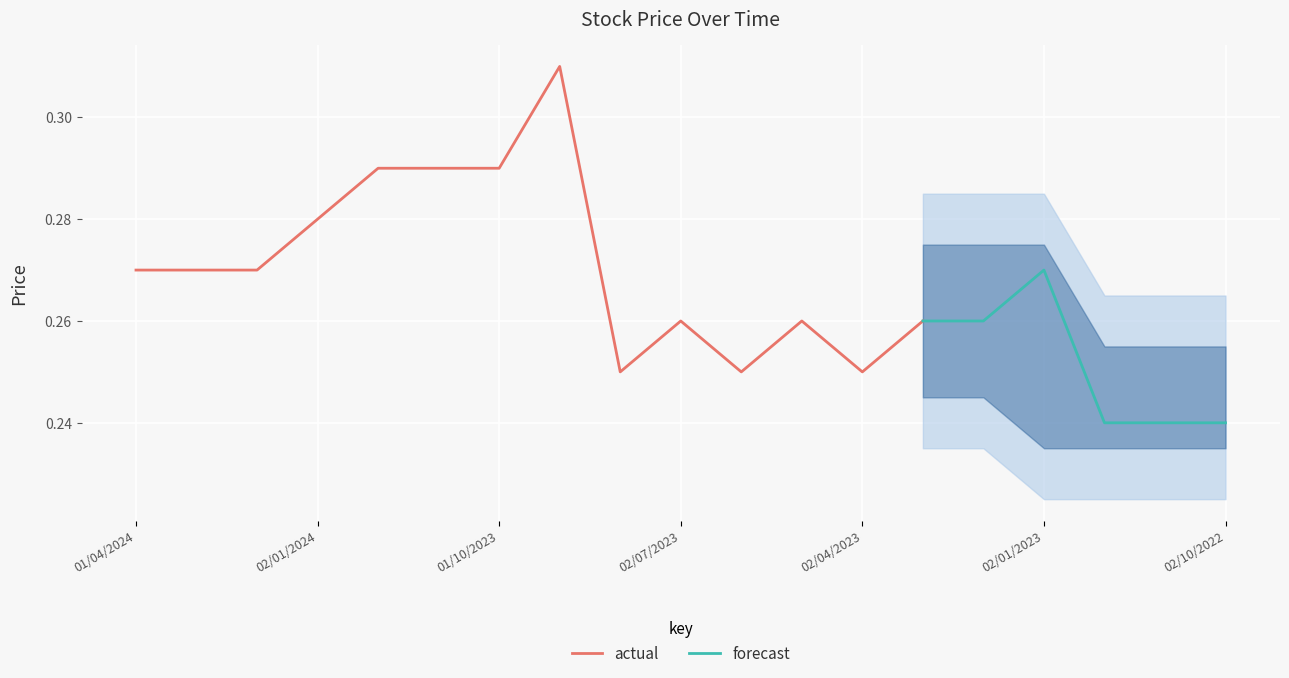

What is the sum of all Closing values?

5.0